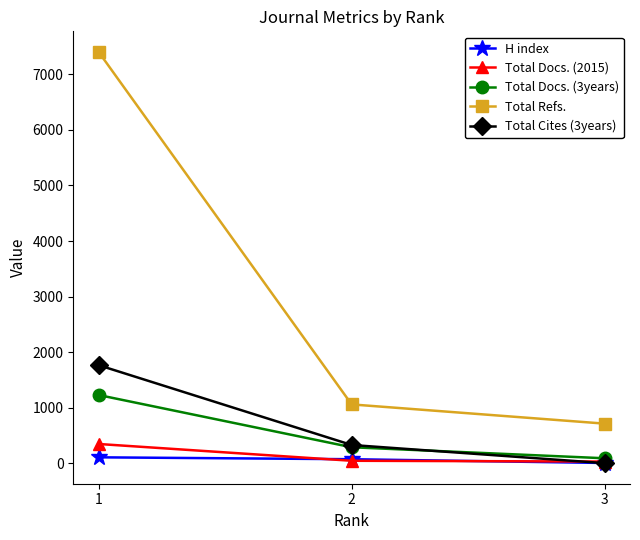

Which series has the largest range (max minus min)?

Total Refs.